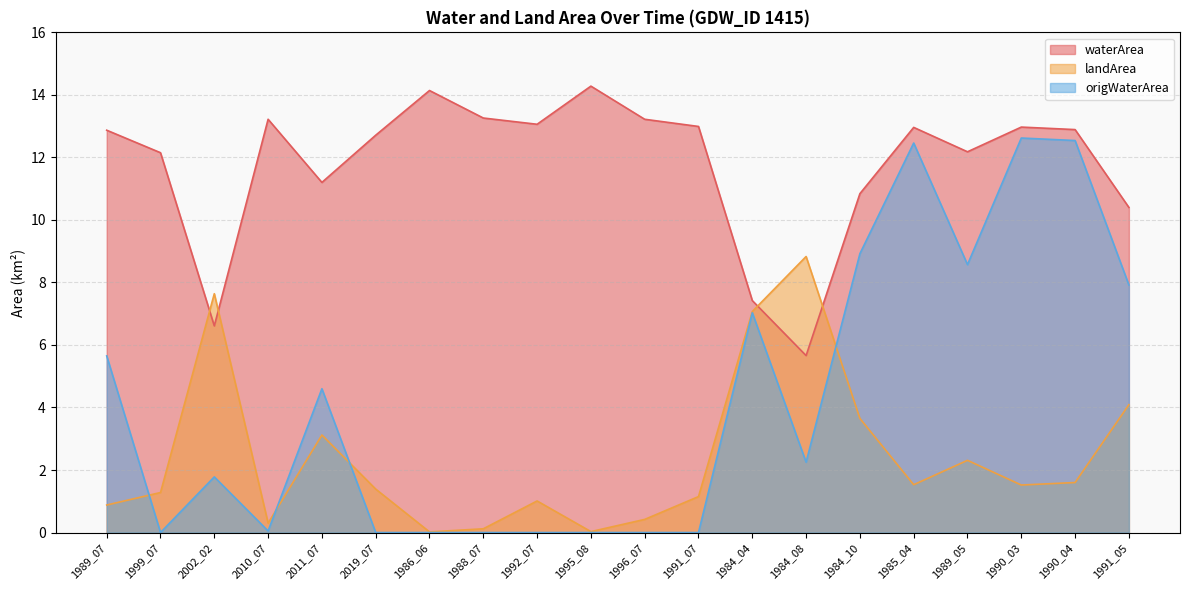

At which label is waterArea closest to 9?

1991_05